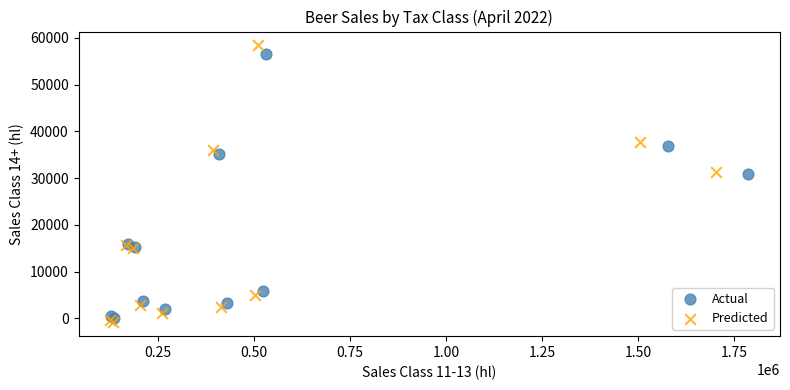

What are all the series names shown in the legend?

Actual, Predicted